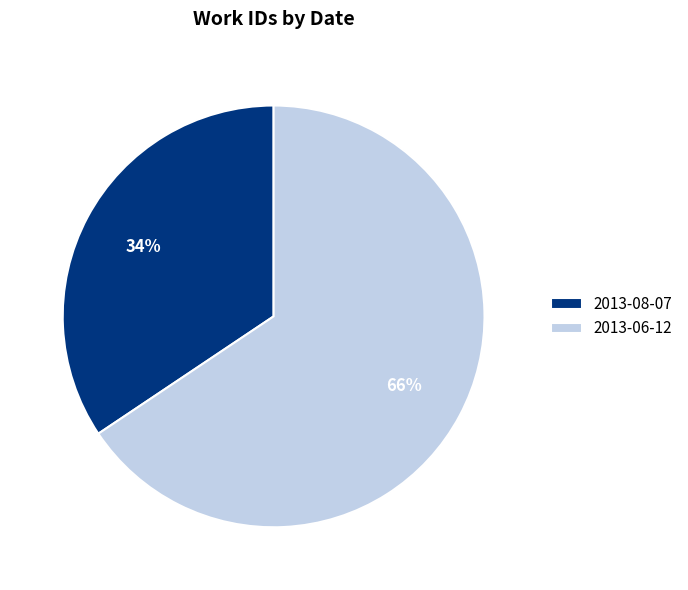

To the nearest percent, what is the combined percentage of 2013-06-12 and 2013-08-07?

100%